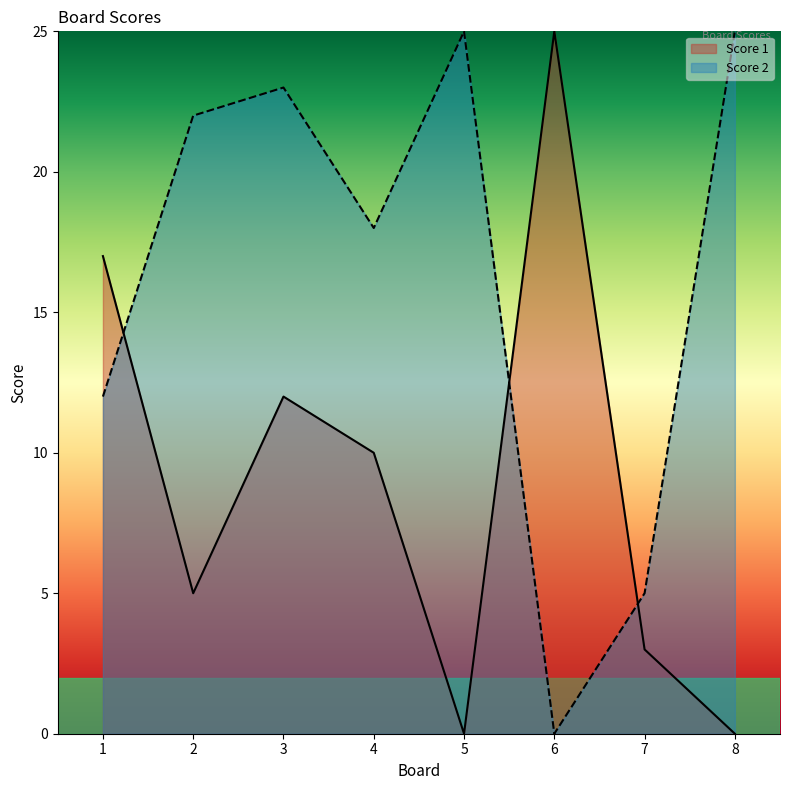

What are all the series names shown in the legend?

Score 1, Score 2